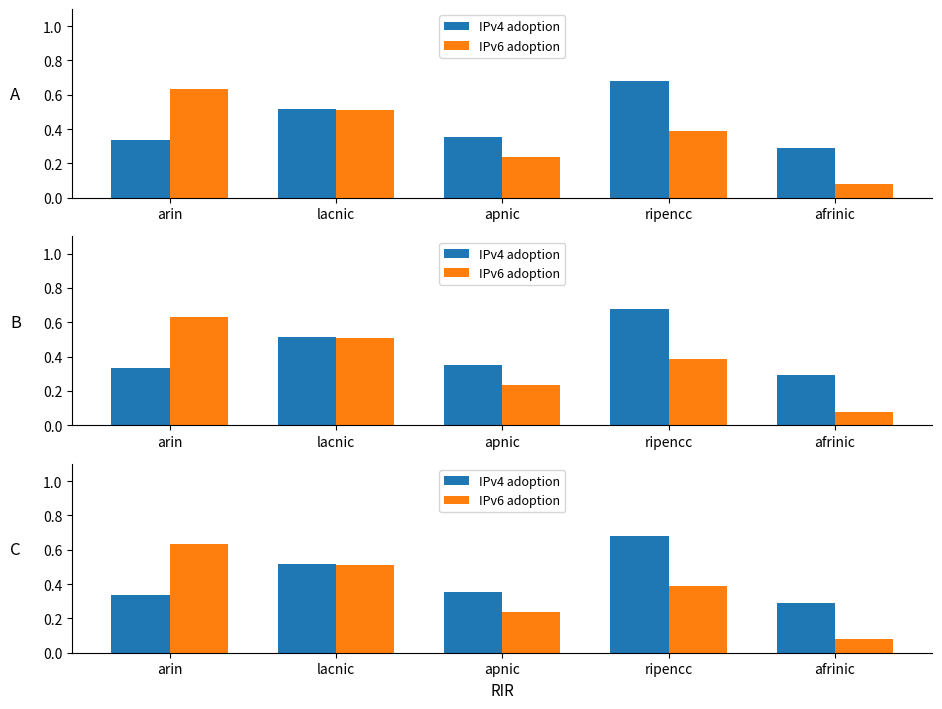

How many bars are there in each group?

2